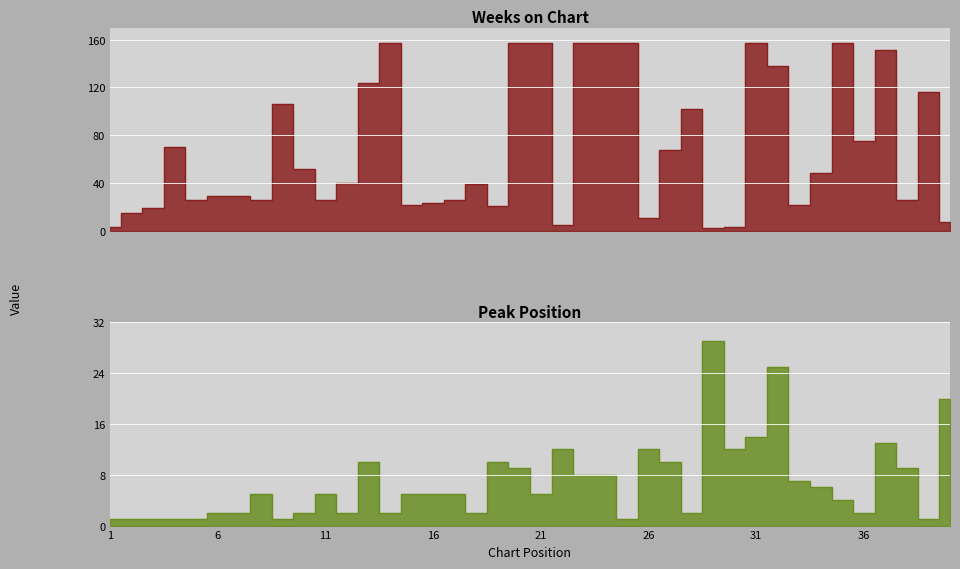

Reading left to right, extract all data points from this chart.

Weeks on Chart: 3	15	19	70	26	29	29	26	106	52	26	40	124	157	22	23	26	39	21	157	157	5	157	157	157	11	68	102	2	3	157	138	22	48	157	75	151	26	116	7
Peak Position: 1	1	1	1	1	2	2	5	1	2	5	2	10	2	5	5	5	2	10	9	5	12	8	8	1	12	10	2	29	12	14	25	7	6	4	2	13	9	1	20